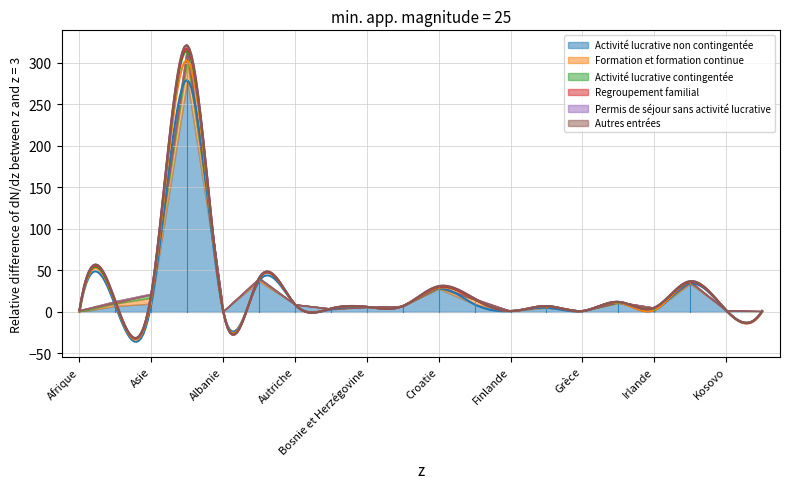

True or false: Activité lucrative contingentée has more than 2 interior local peaks.

True